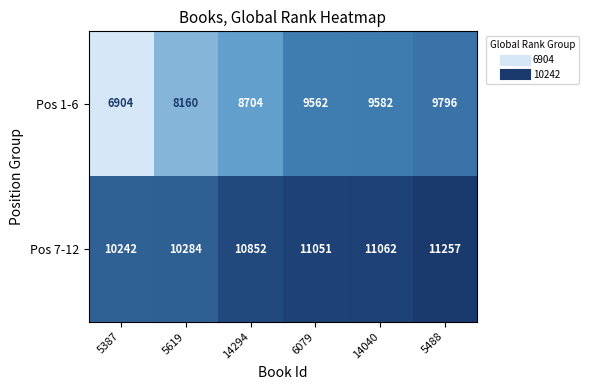

How many data points does each series have?

6